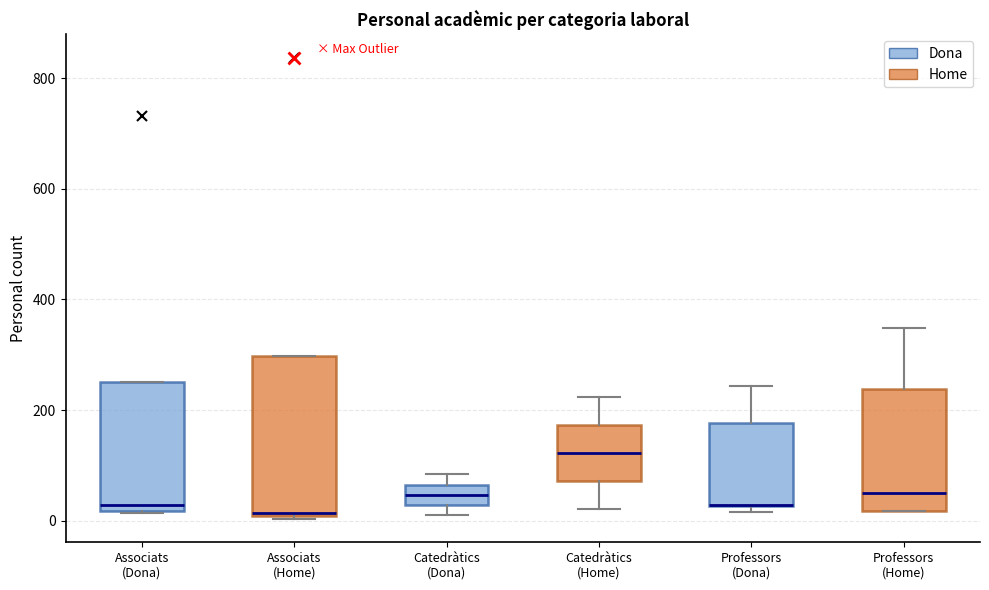

Reading left to right, transcribe this box plot: for each box, give where its median line is, the range the box spans, and where its two whiskers end, as read against the y-axis. The values are not printed on the chart, so give them approximately, as read against the axis.

Associats (Dona): median 20 (just above the box's lower edge), box 20 to 260, whiskers 20 to 260
Associats (Home): median 20, box 0 to 300, whiskers 0 to 300
Catedràtics (Dona): median 40, box 20 to 60, whiskers 20 (just below the box's lower edge) to 80
Catedràtics (Home): median 120, box 80 to 180, whiskers 20 to 220
Professors (Dona): median 20 (drawn on the box's lower edge), box 20 to 180, whiskers 20 (just below the box's lower edge) to 240
Professors (Home): median 60, box 20 to 240, whiskers 20 to 340